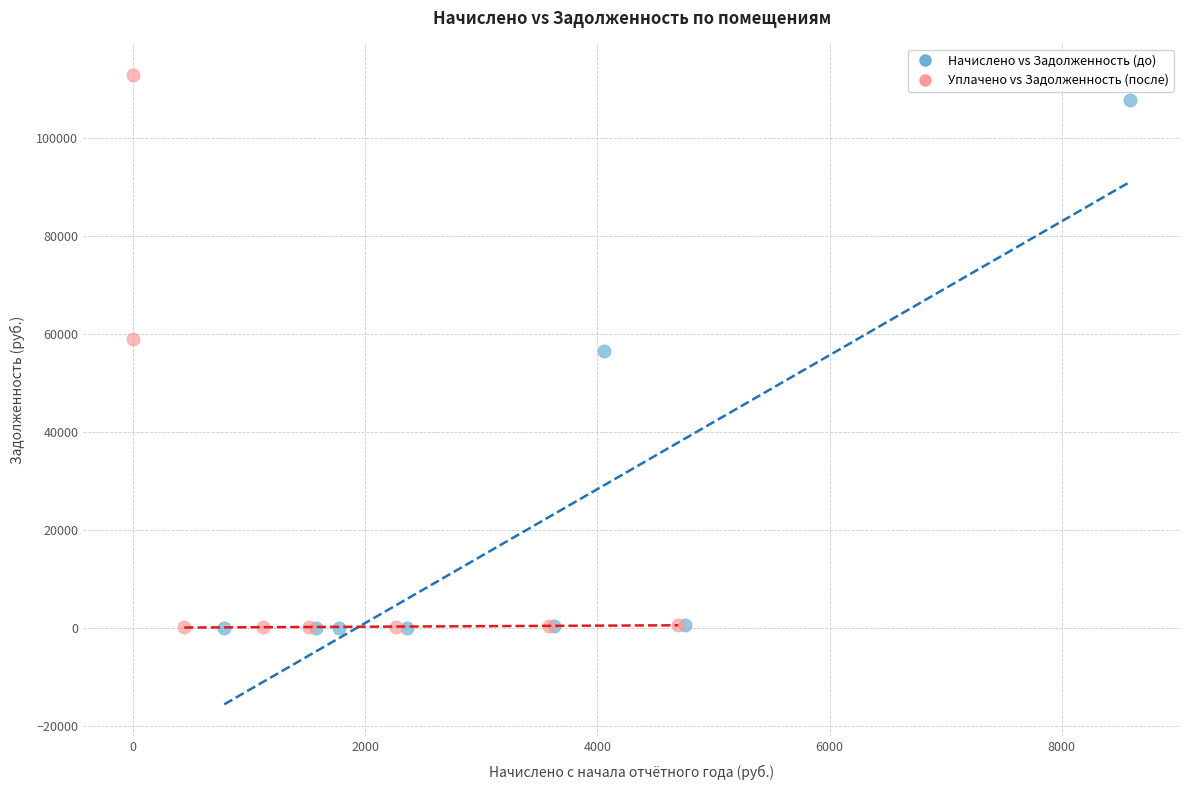

What are all the series names shown in the legend?

Начислено vs Задолженность (до), Уплачено vs Задолженность (после)